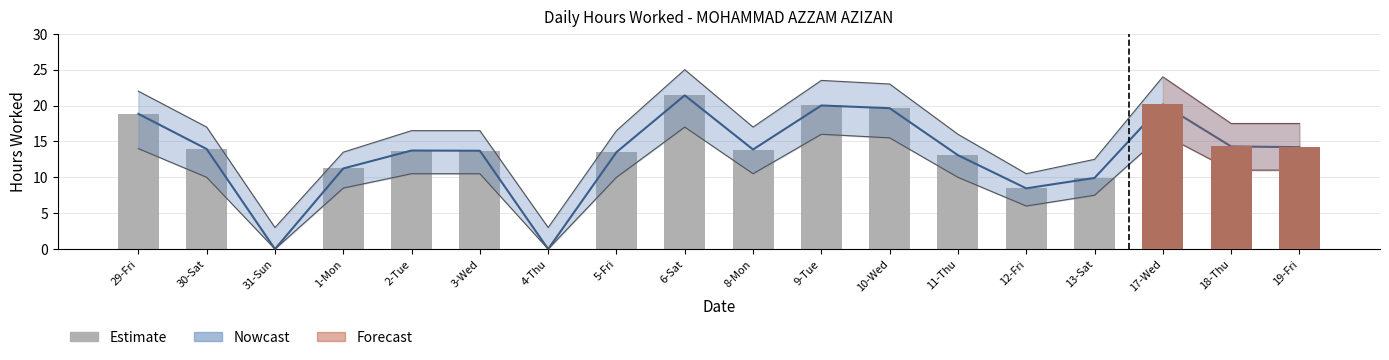

What is the change in value from 9-Tue to 19-Fri?

-5.8